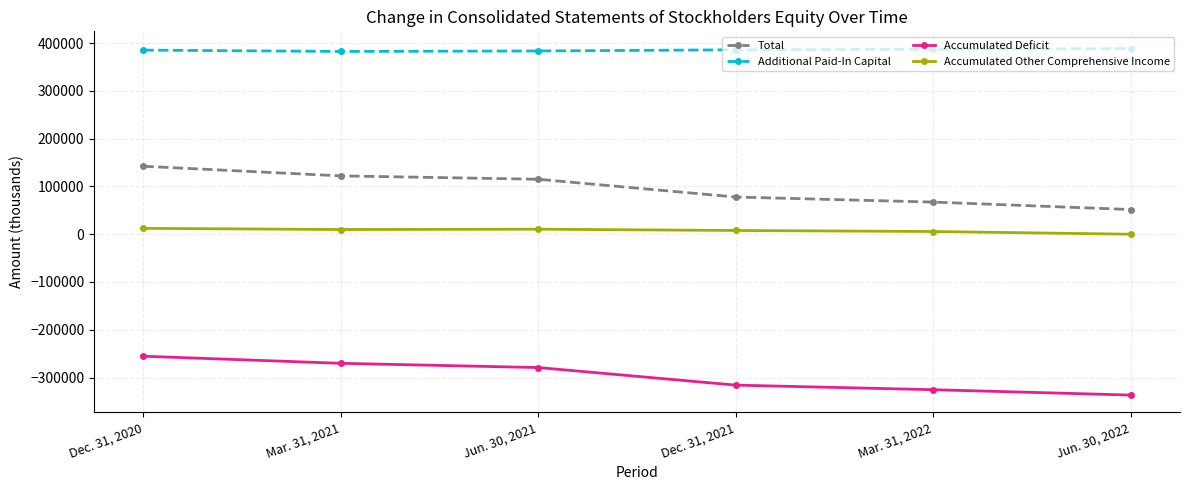

The value of Accumulated Deficit at Mar. 31, 2021 is -270280. True or false?

True